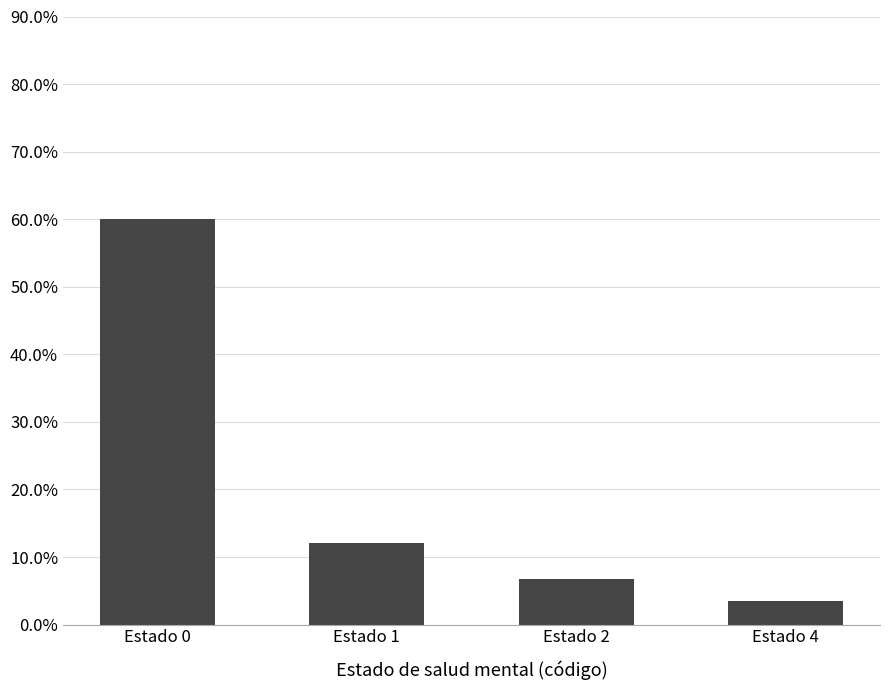

What is the difference between the maximum and second lowest values?

53.3